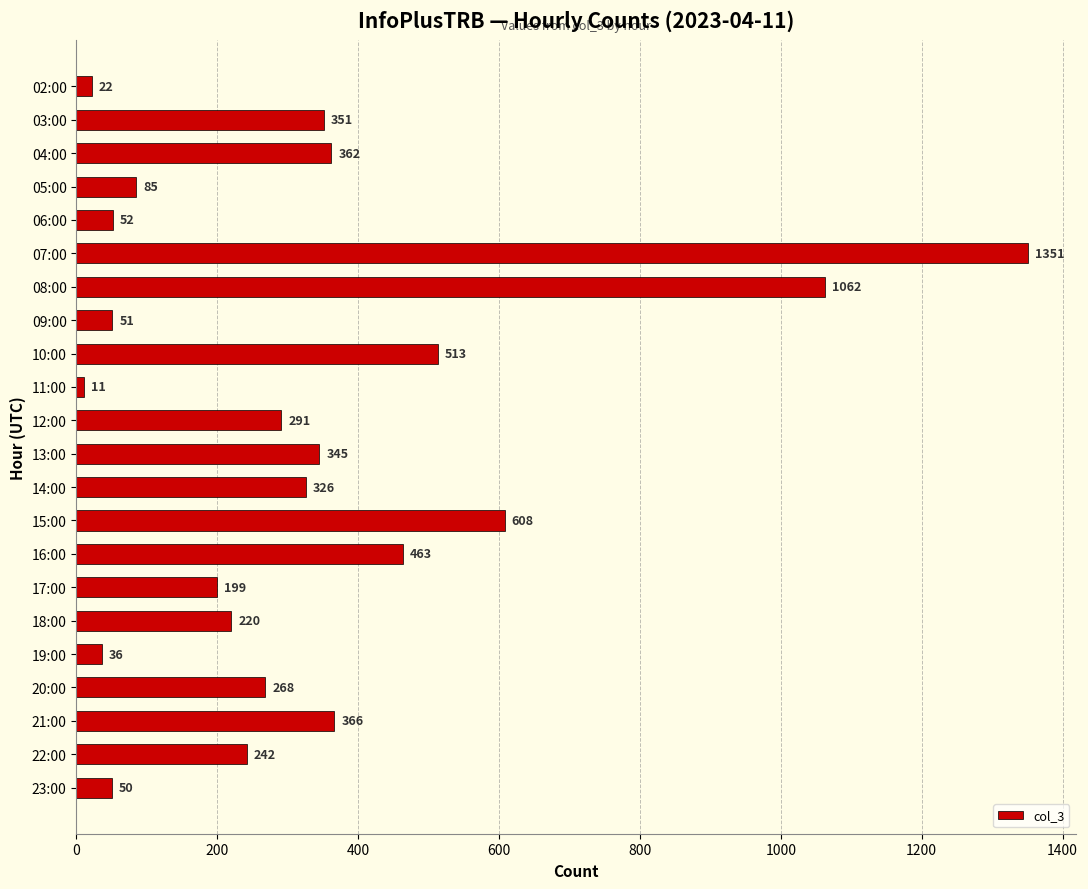

What is the maximum value shown in the chart?

1351